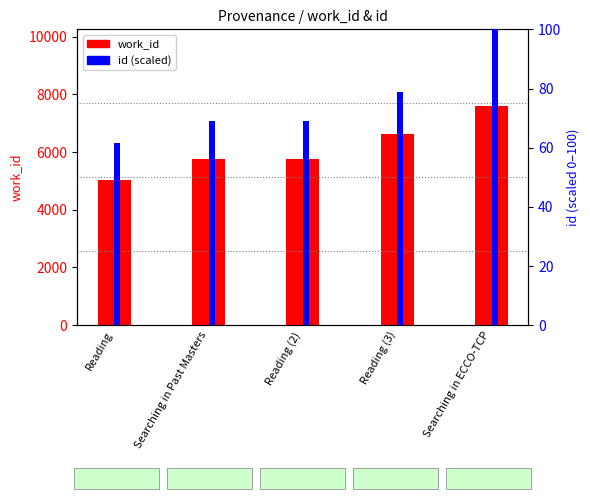

What is the value of the id (scaled) bar at the 4th from the left?

78.9